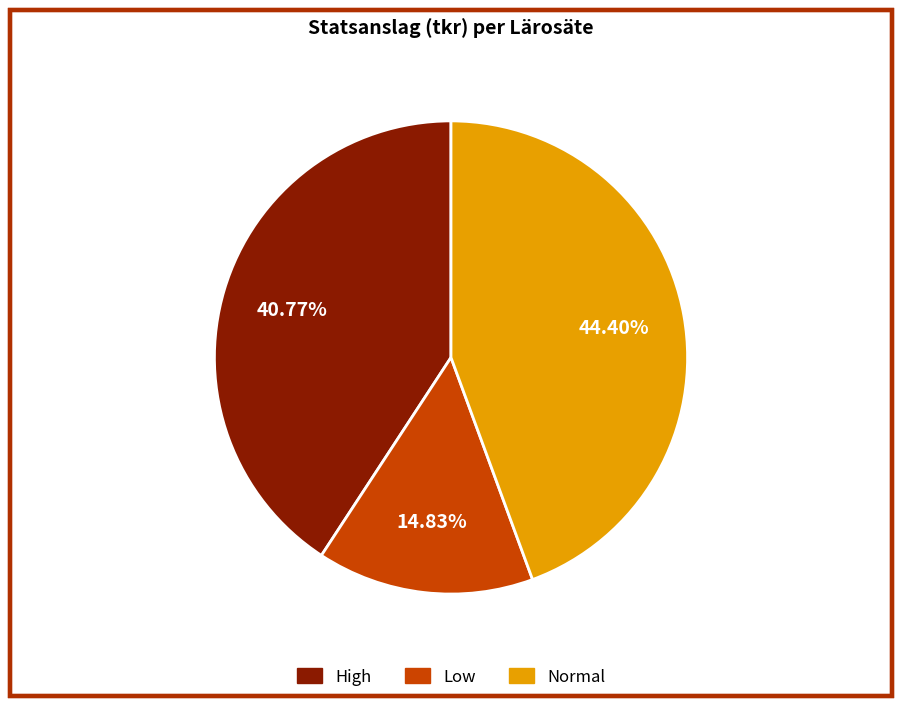

Is there any slice that represents more than half of the pie?

No